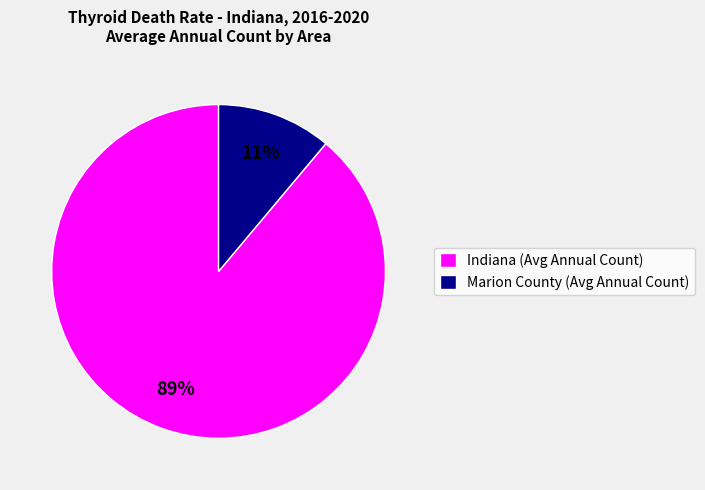

Combined, do Indiana (Avg Annual Count) and Marion County (Avg Annual Count) account for over 50%?

Yes